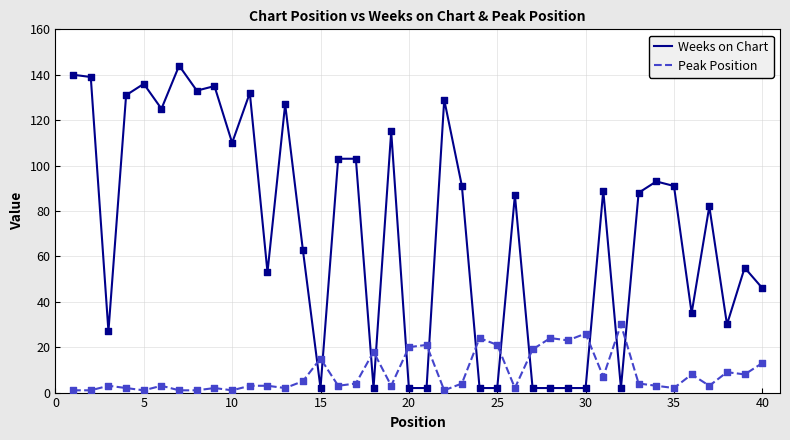

Which series has the widest spread of values?

Weeks on Chart